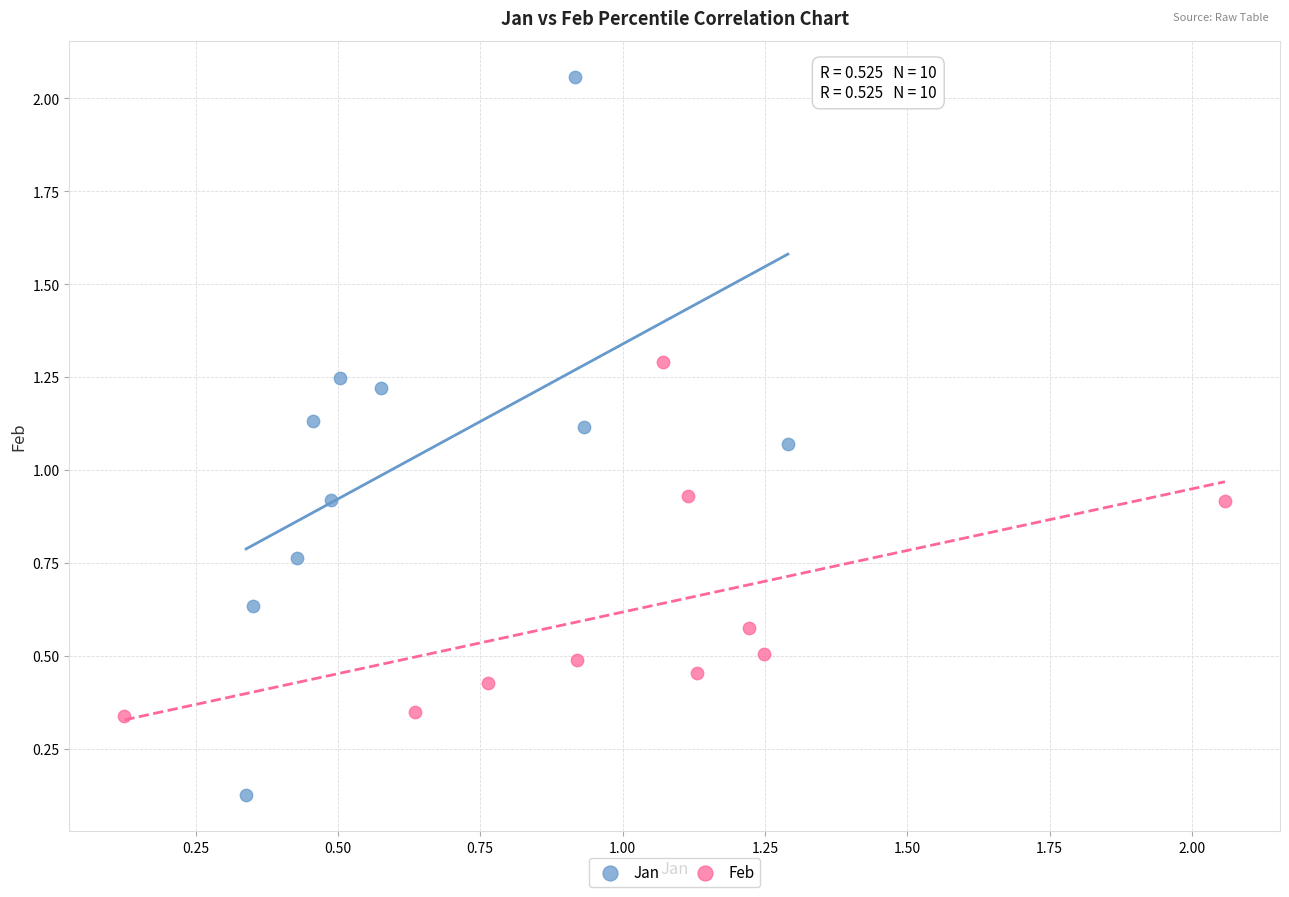

Which series contains the lowest Y value?

Jan